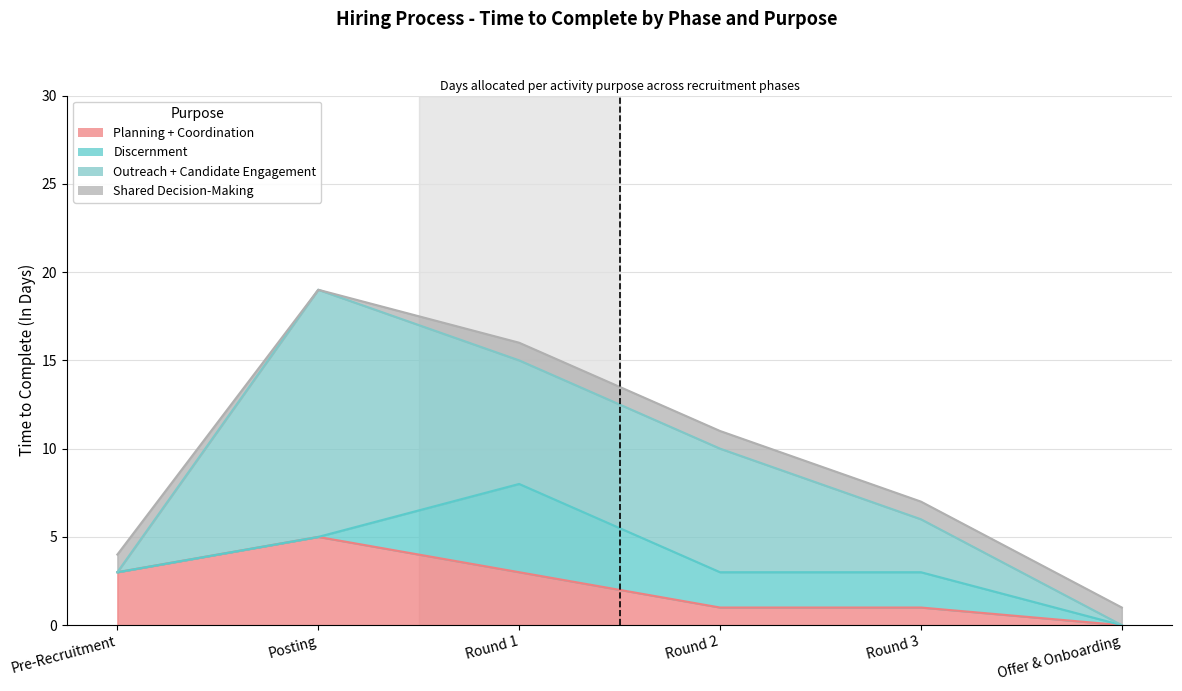

Where do Planning + Coordination and Discernment first cross each other?

Posting and Round 1